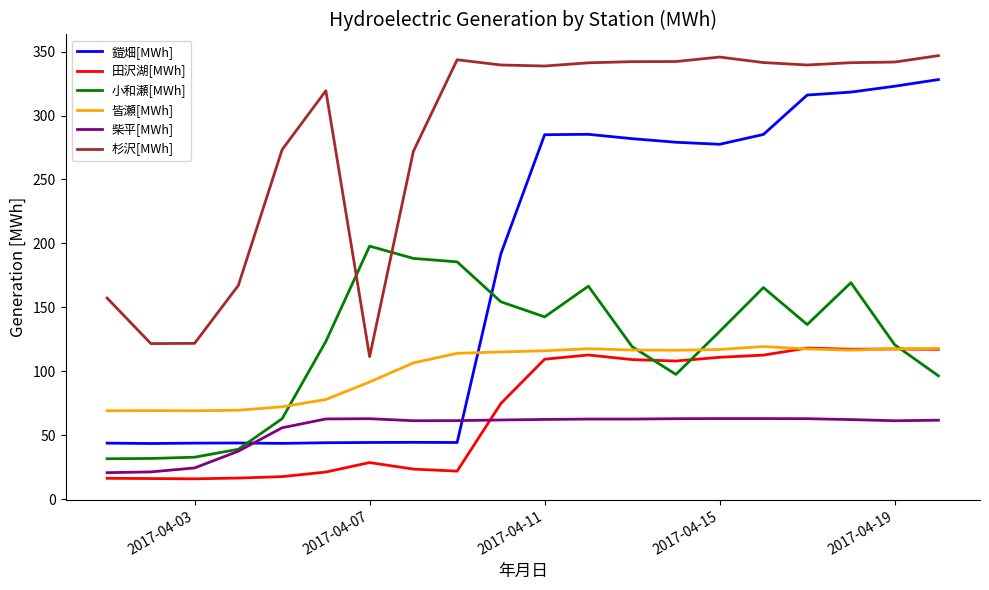

In 鎧畑[MWh], how many points are higher than both neighbors (excluding endpoints)?

3